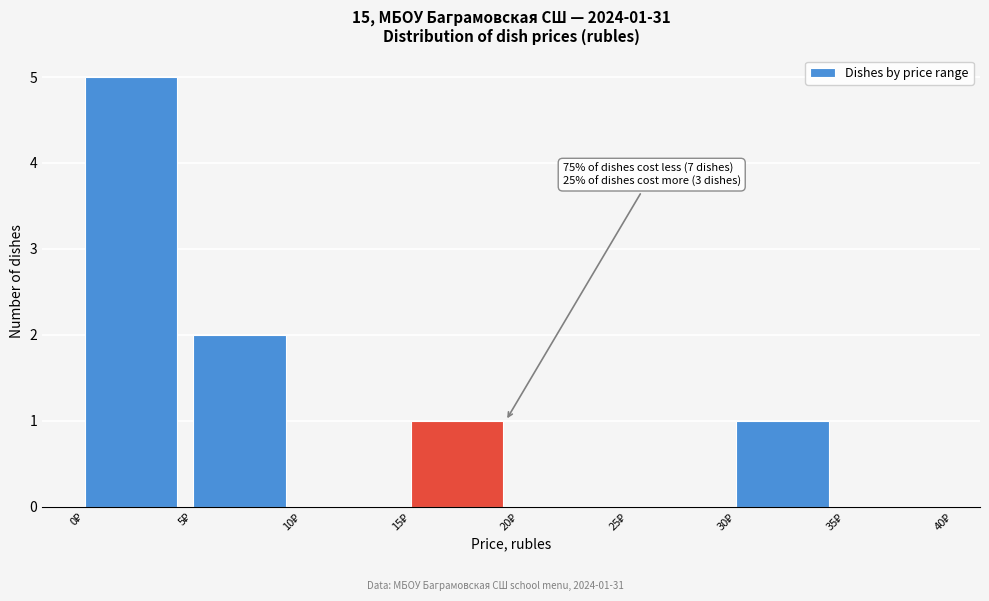

Over which range of the x-axis is the bar tallest?

0 to 5